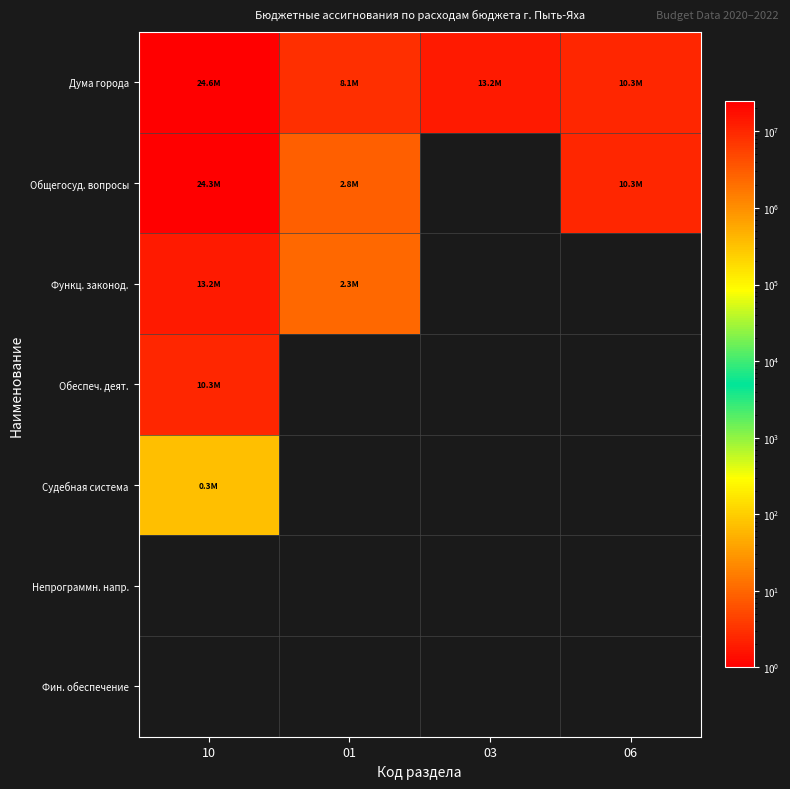

How many series are shown in this chart?

7